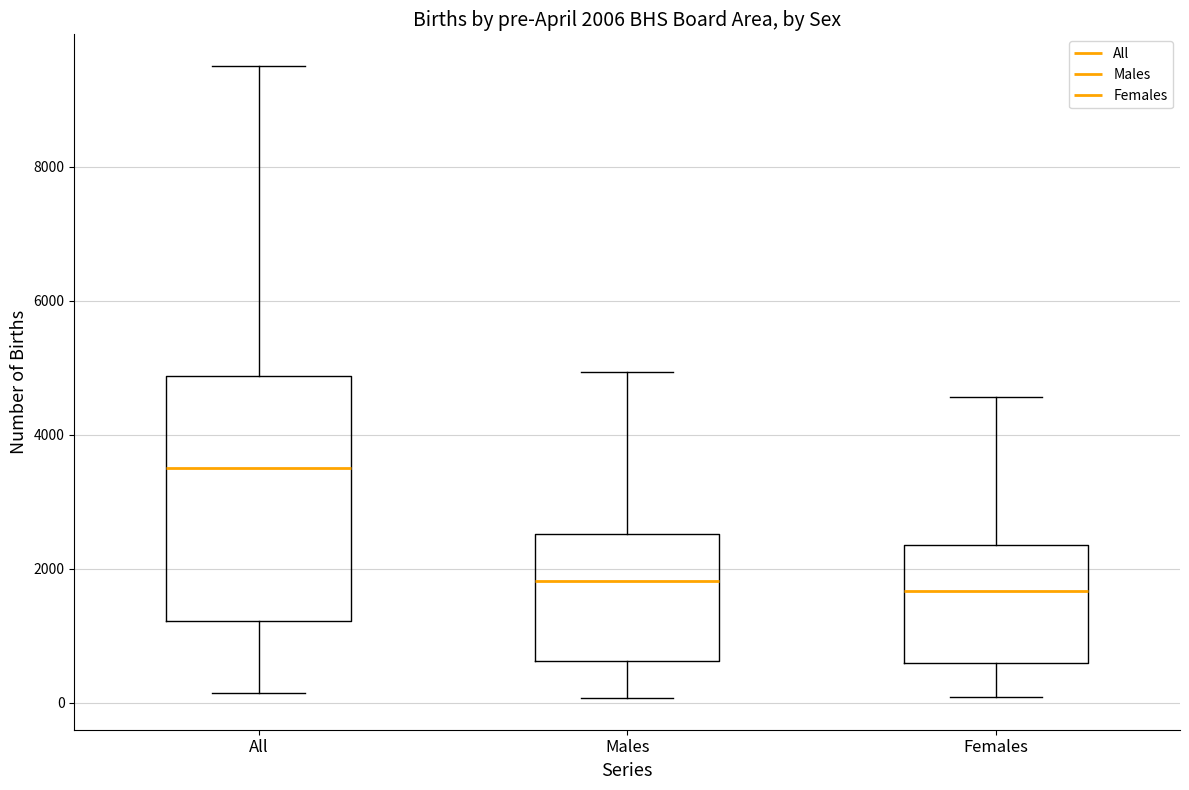

Comparing the boxes themselves (not the whiskers), which one is the tallest?

All